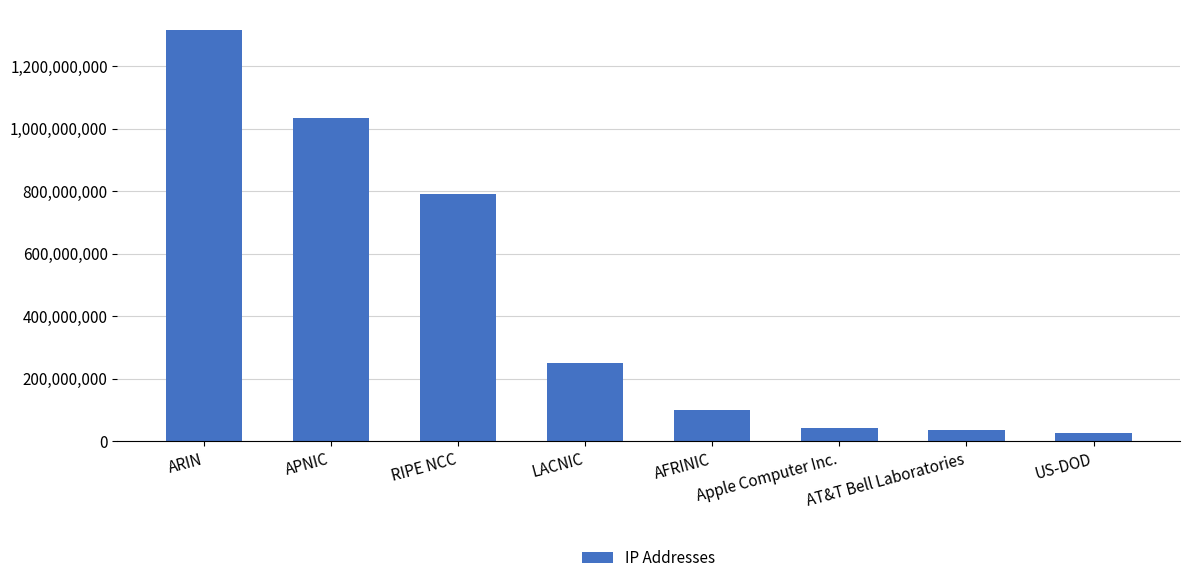

Reading left to right, transcribe all the data shown in this chart.

ARIN=1314283923	APNIC=1034012043	RIPE NCC=790148109	LACNIC=248957244	AFRINIC=99712777	Apple Computer Inc.=42665984	AT&T Bell Laboratories=34892097	US-DOD=26530304